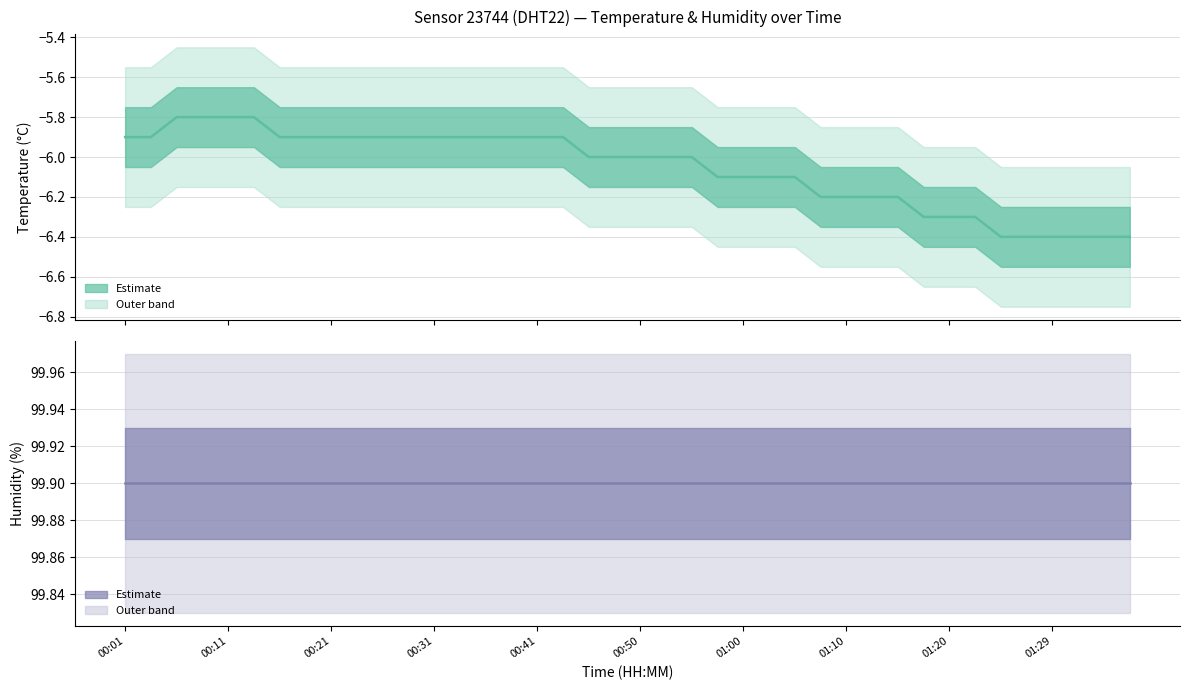

What is the maximum value for temperature?

-5.8